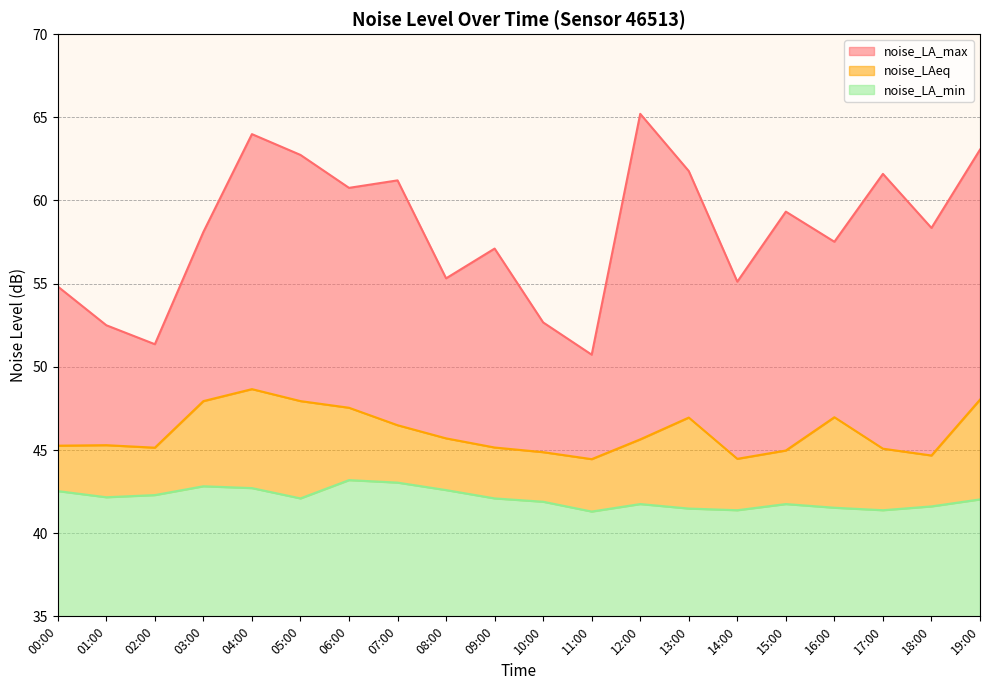

What position from the right is 12:00?

8